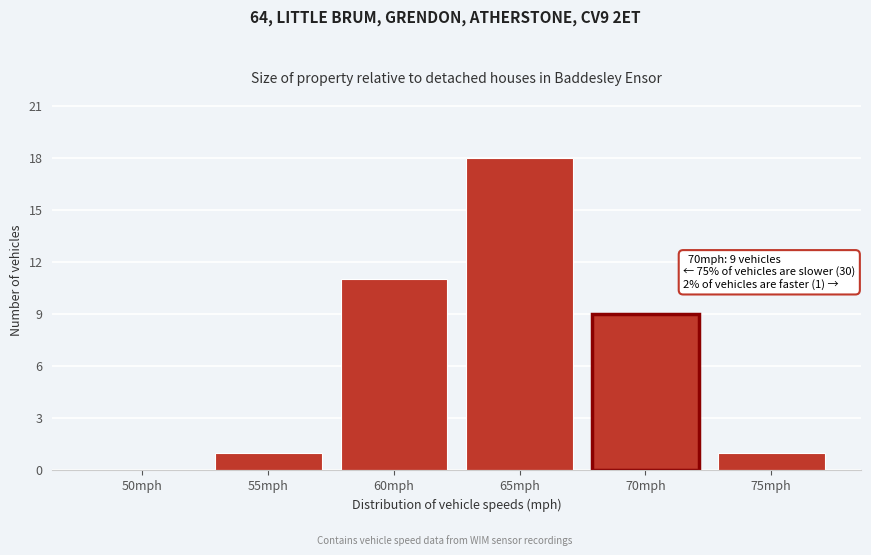

Reading right to left, what are all the values shown in this chart?

75mph=1	70mph=9	65mph=18	60mph=11	55mph=1	50mph=0